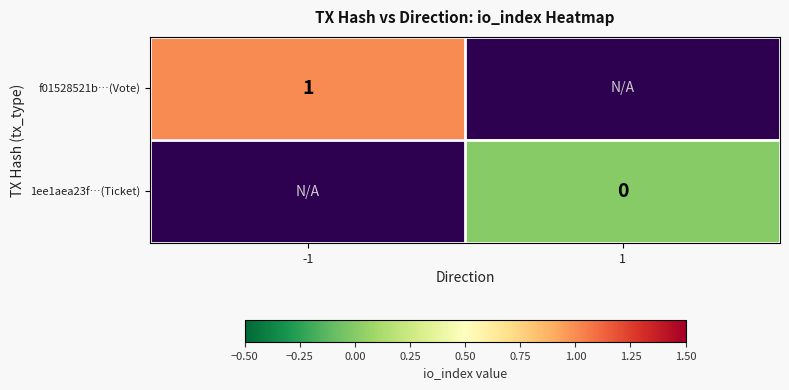

Is the value of 1ee1aea23f…(Ticket) at 1 greater than the value of f01528521b…(Vote) at -1?

No